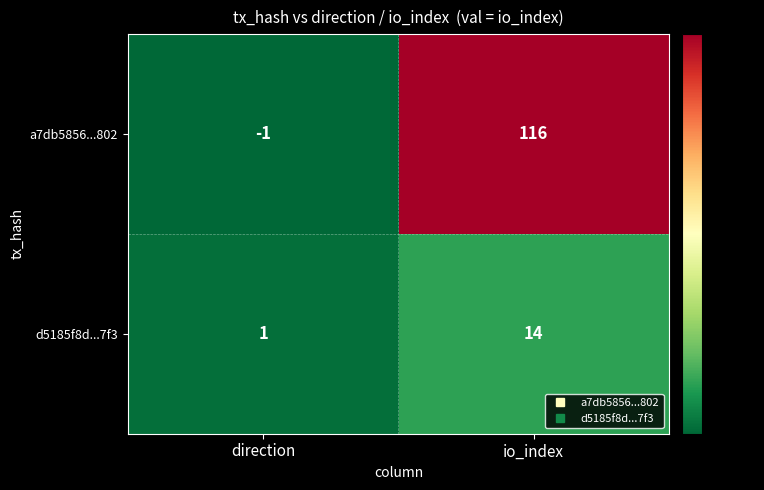

At which label is d5185f8d...7f3 closest to 7?

direction